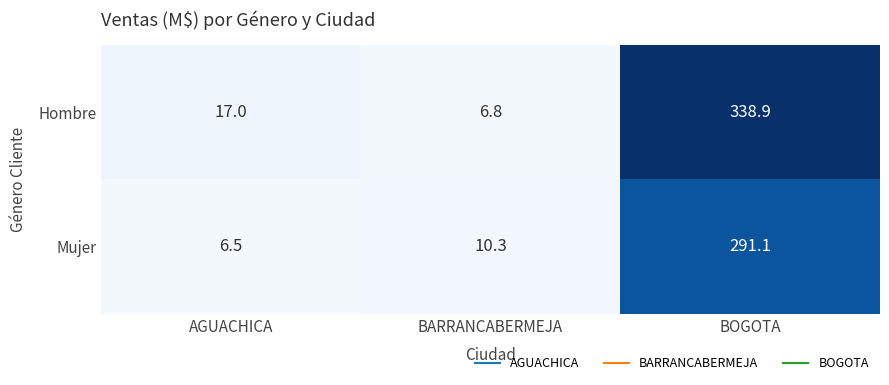

Reading left to right, transcribe all the data shown in this chart.

Hombre: 17.0	6.8	338.9
Mujer: 6.5	10.3	291.1